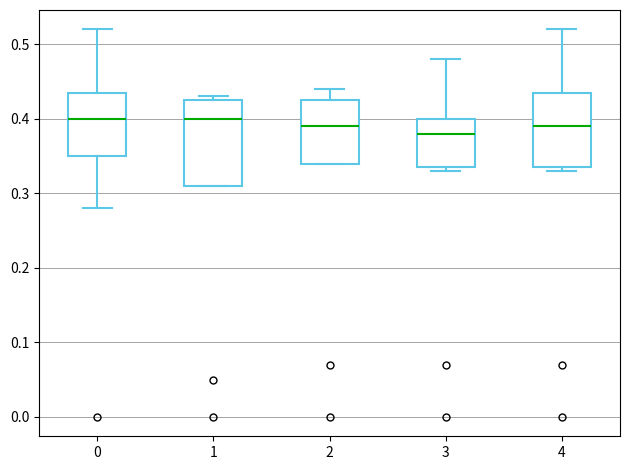

Where is the upper edge of the box at x = 1 on the y-axis? The values are not printed on the chart, so give them approximately, as read against the axis.

0.43